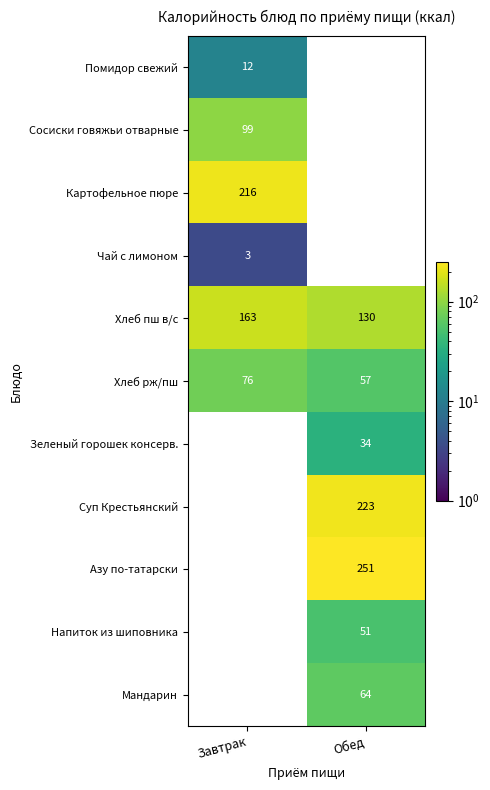

Which has a higher value, Завтрак or Обед?

Обед